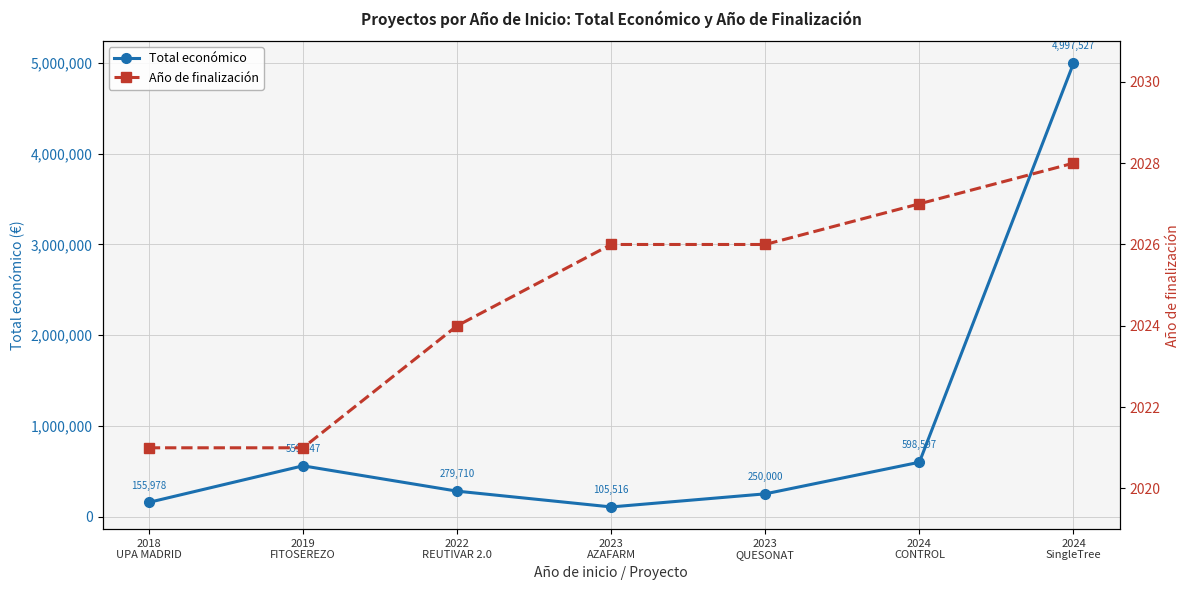

What is the label of the 1st point from the left?

2018
UPA MADRID